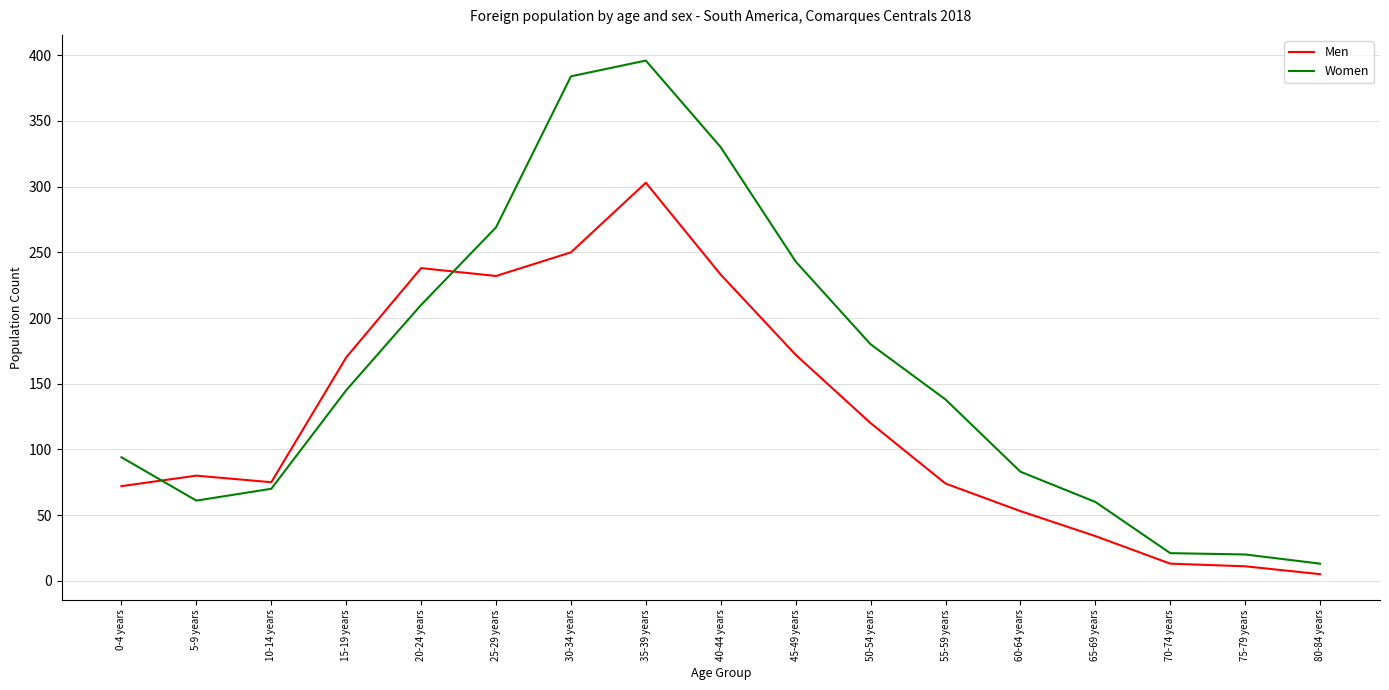

List the series in order of their overall mean, lowest first.

Men, Women